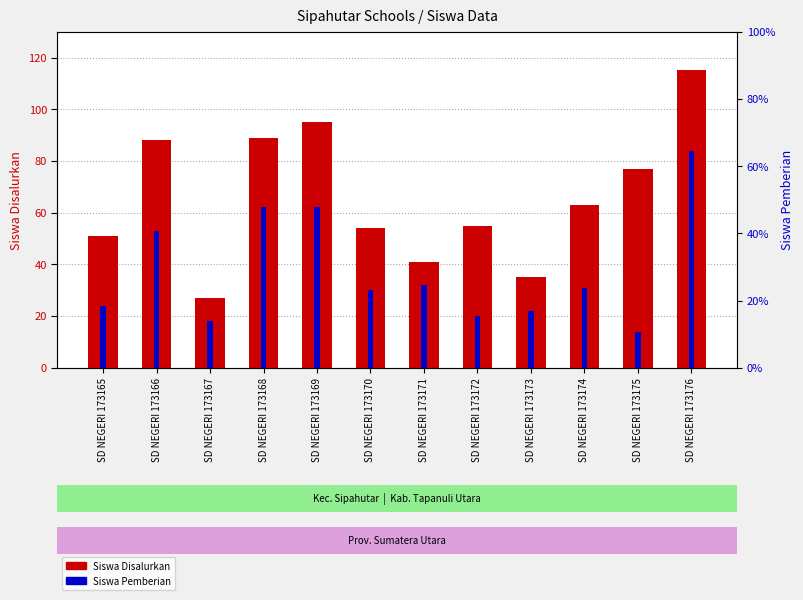

Between SD NEGERI 173166 and SD NEGERI 173175, which series saw the biggest shift?

Siswa Pemberian